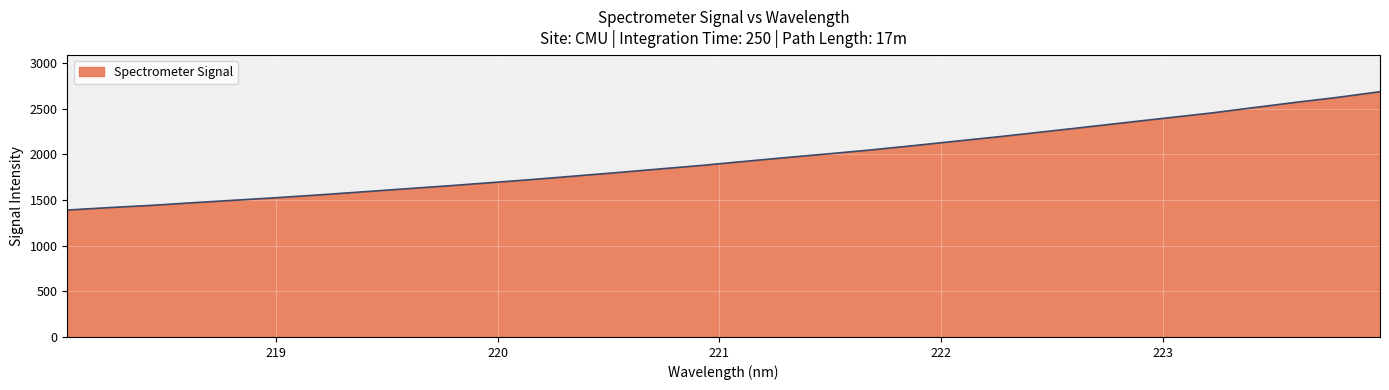

What is the smallest value displayed?

1389.1